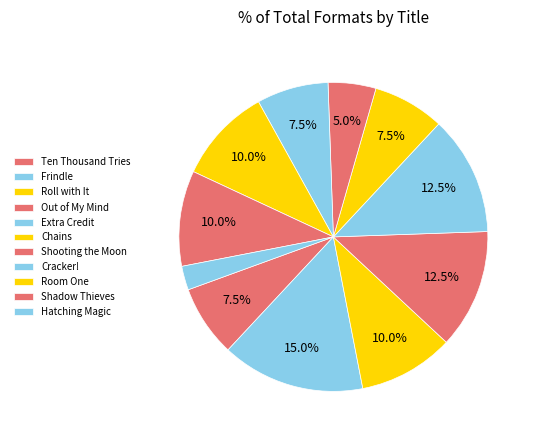

How many segments does this pie chart have?

11